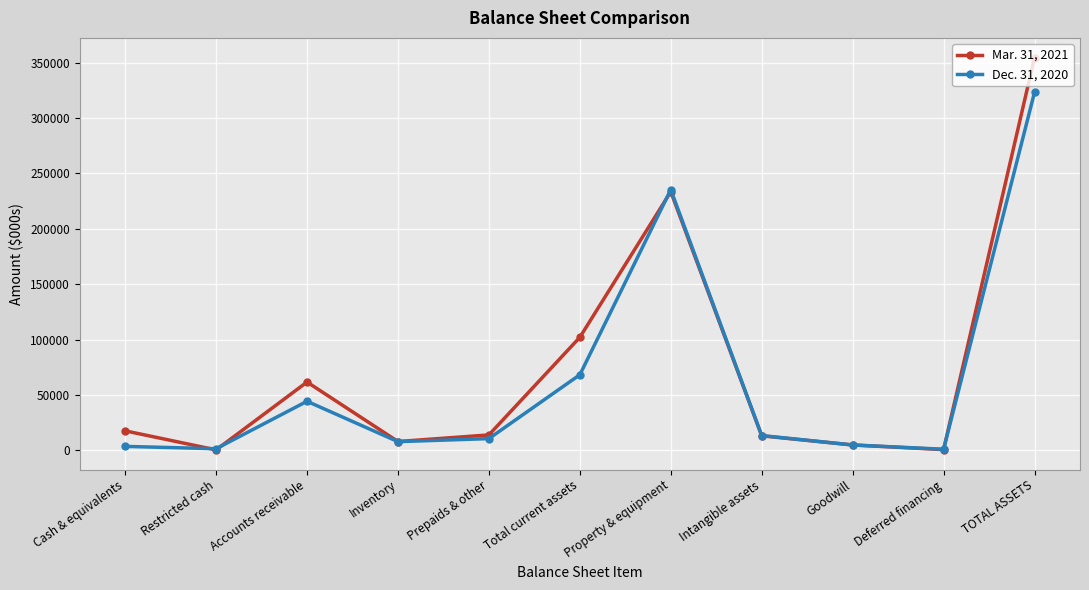

What value does the Dec. 31, 2020 series have at Accounts receivable, to the nearest 100?

44400